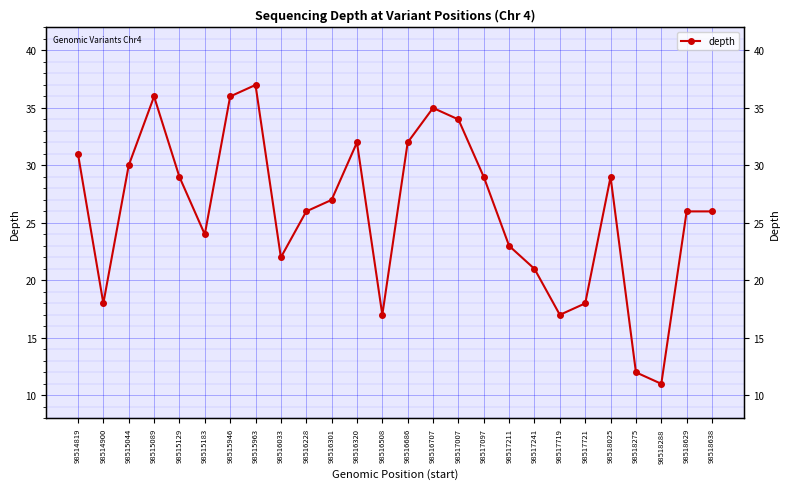

How many points are higher than both their immediate neighbors (excluding endpoints)?

5